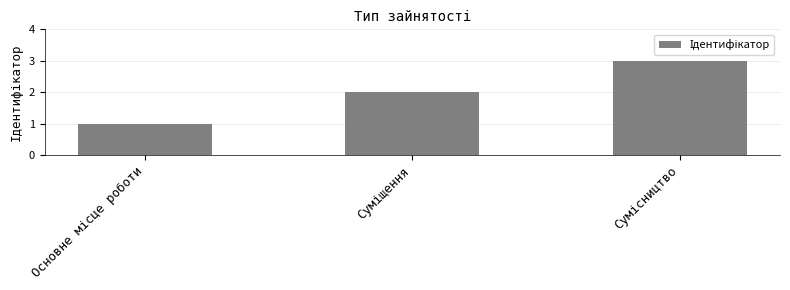

What is the value of the 2nd bar from the left?

2